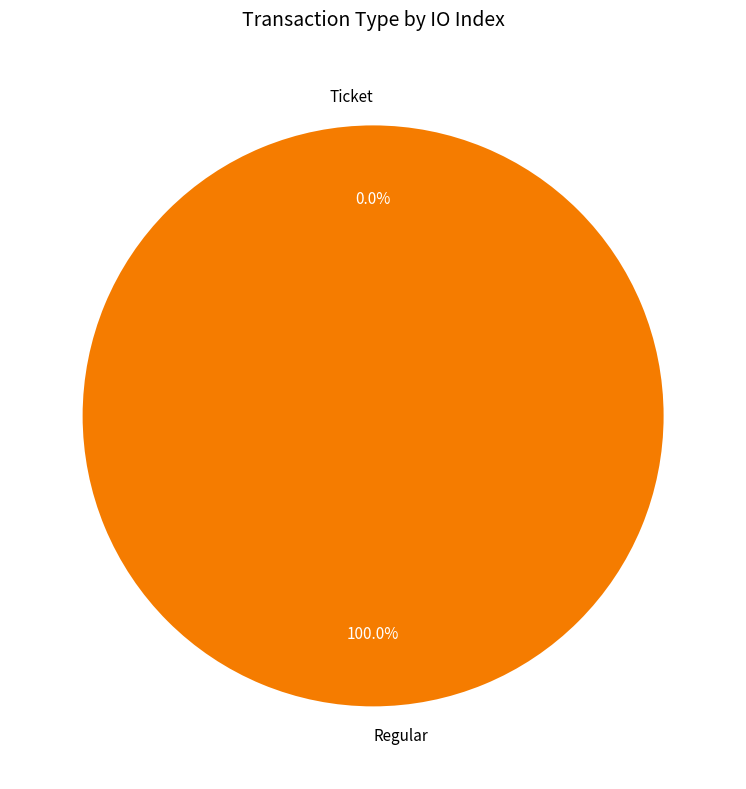

To the nearest percent, what is the combined percentage of Regular and Ticket?

100%